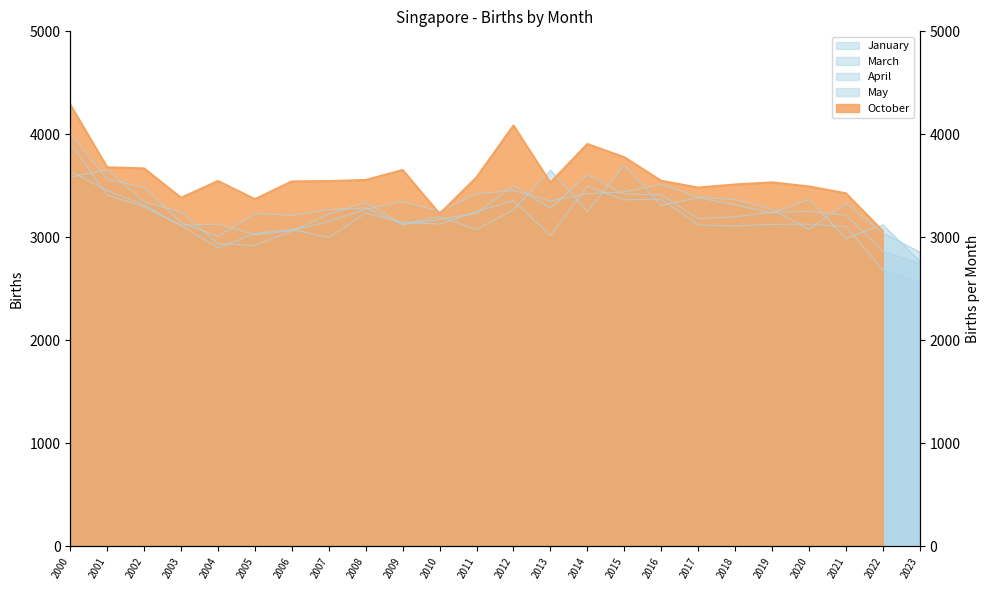

What is the difference between the maximum and second lowest values in the April series?

959